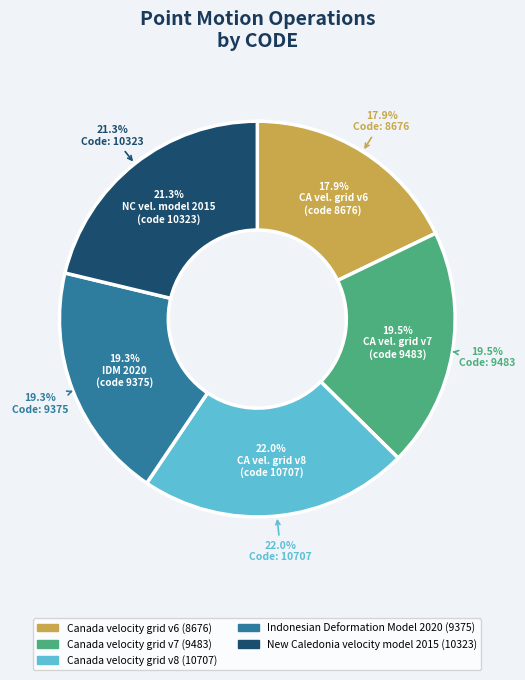

Do New Caledonia velocity model 2015 and Indonesian Deformation Model 2020 together represent more than half of the pie?

No